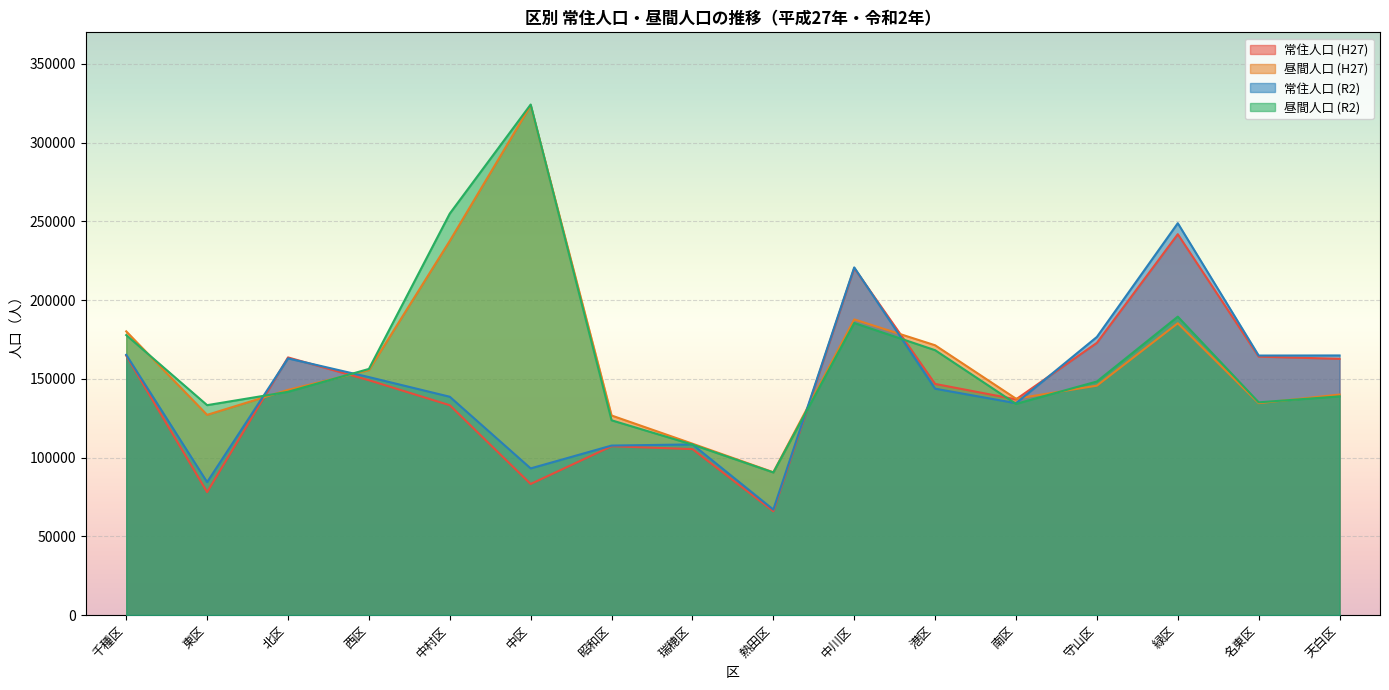

Which series has the largest total across all categories?

昼間人口 (R2)